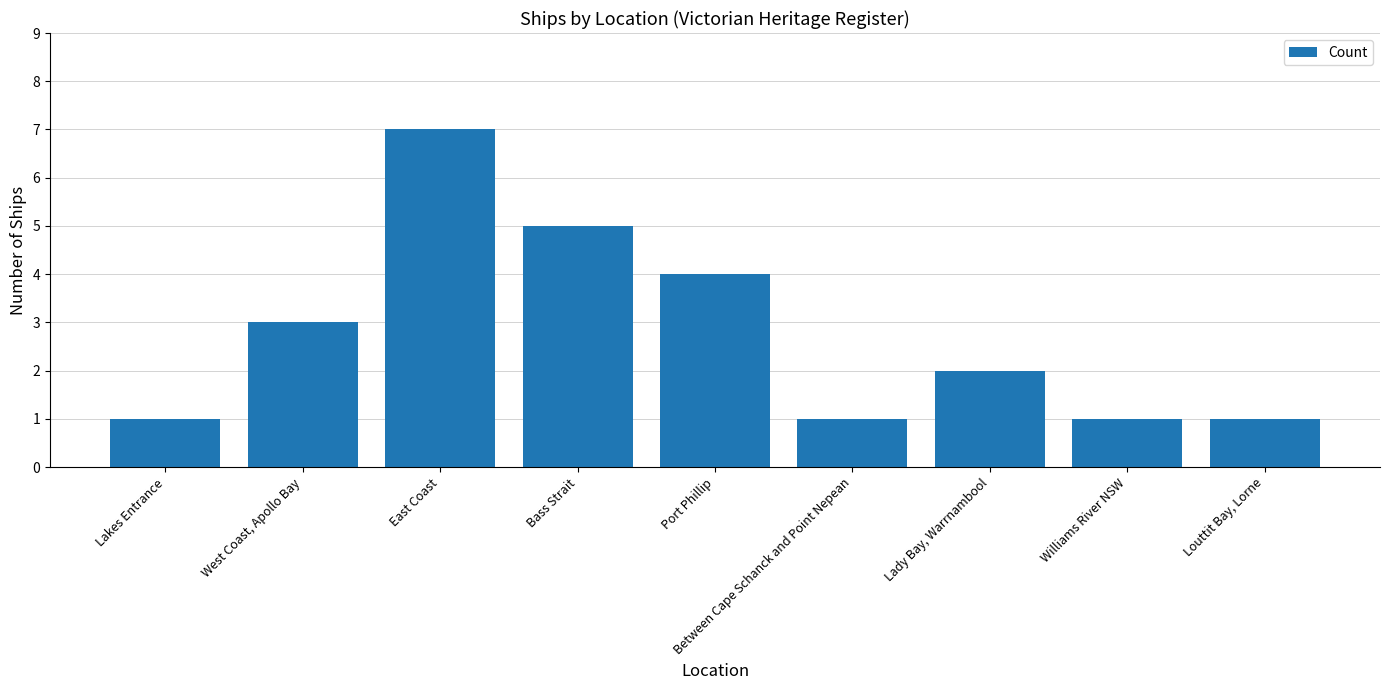

What is the greatest value displayed?

7